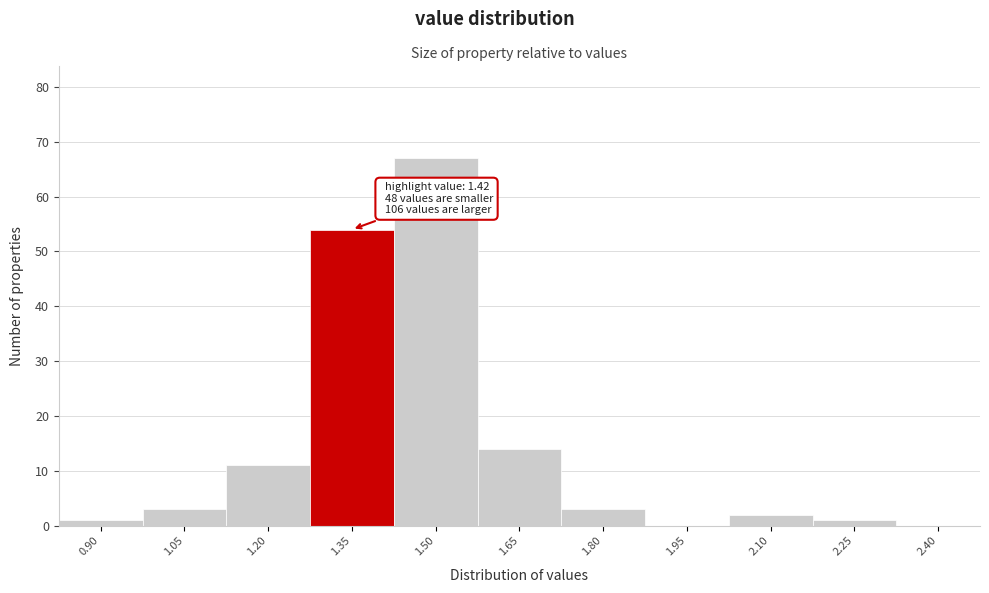

Reading left to right, extract all data points from this chart.

0.90=1	1.05=3	1.20=11	1.35=54	1.50=67	1.65=14	1.80=3	1.95=0	2.10=2	2.25=1	2.40=0